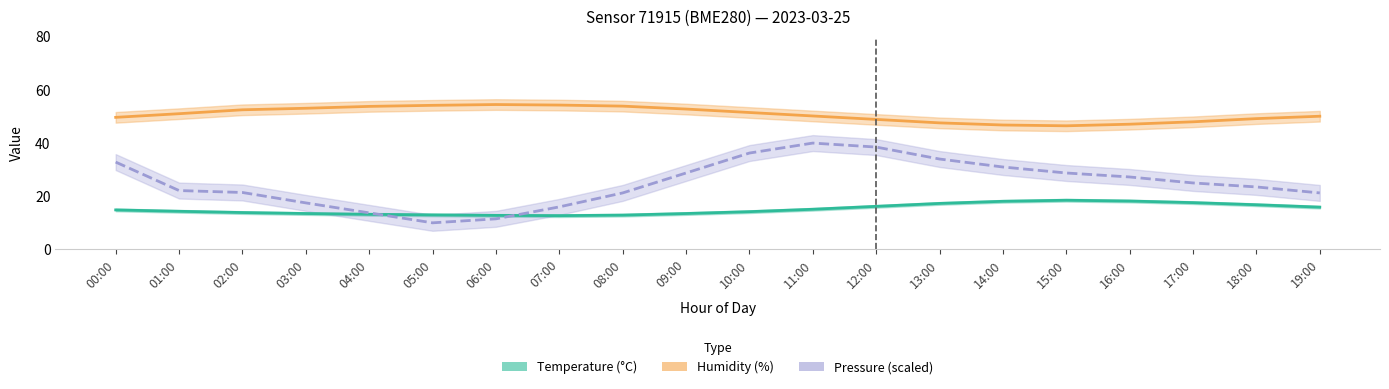

What is the total value across all series at 01:00?

87.5